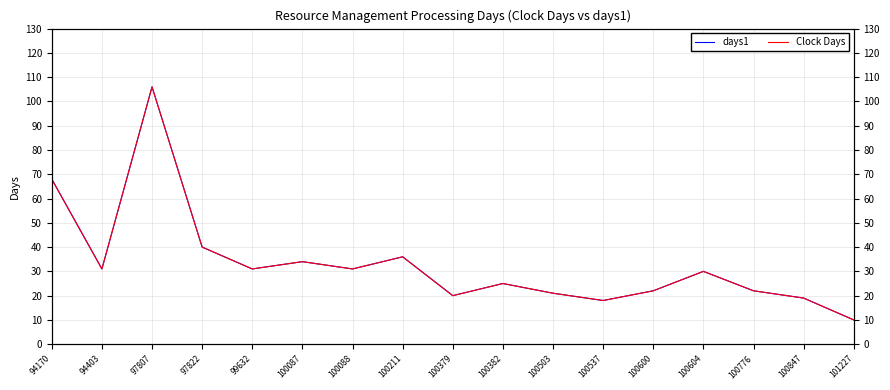

True or false: days1 and Clock Days intersect in this chart.

False